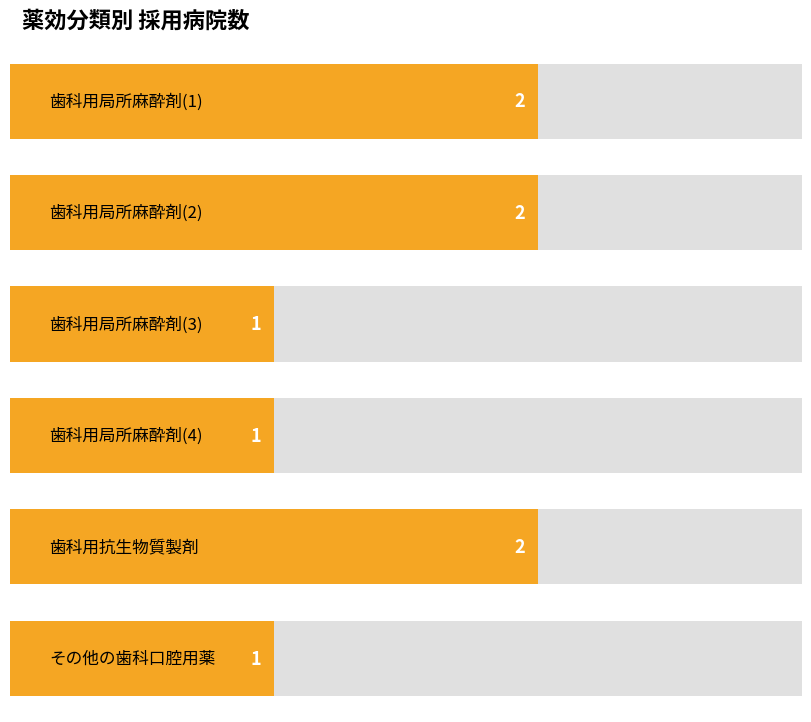

How many data points does each series have?

6